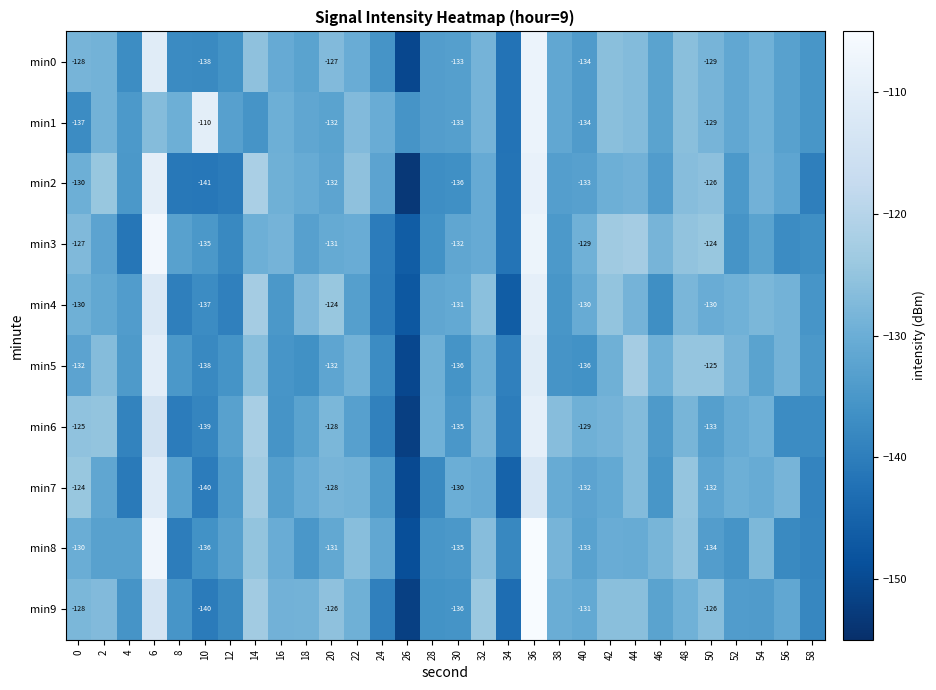

Rank the series at 48 from highest to lowest value.

min7, min5, min8, min3, min0, min1, min2, min4, min6, min9